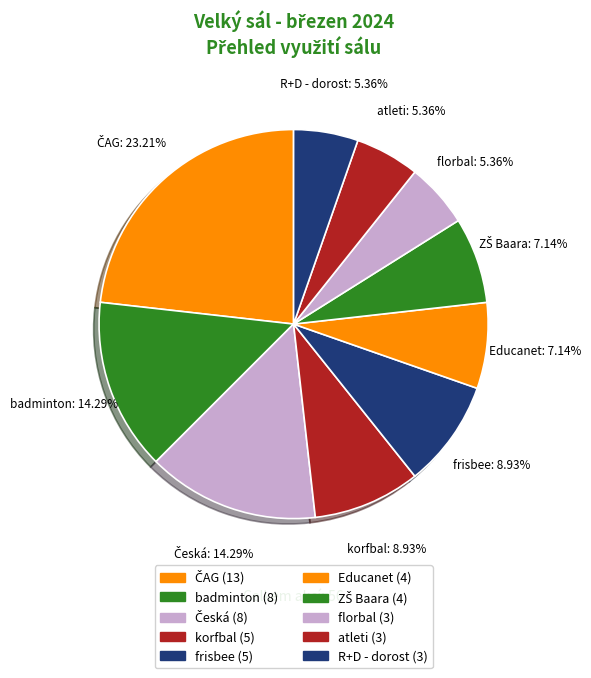

What is the ratio of the value at frisbee to the value at korfbal?

1.0